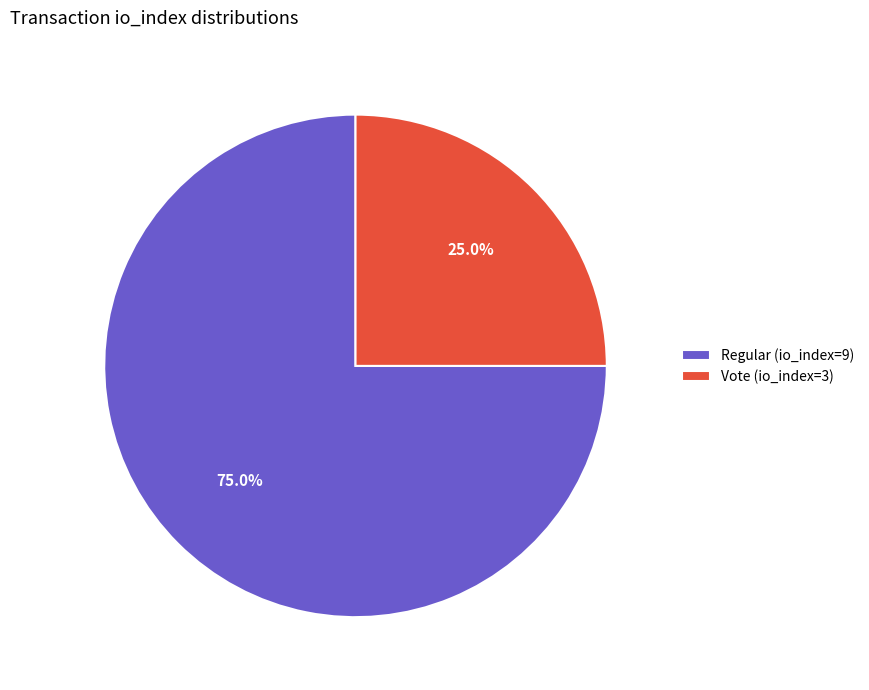

Count the number of slices in the pie.

2